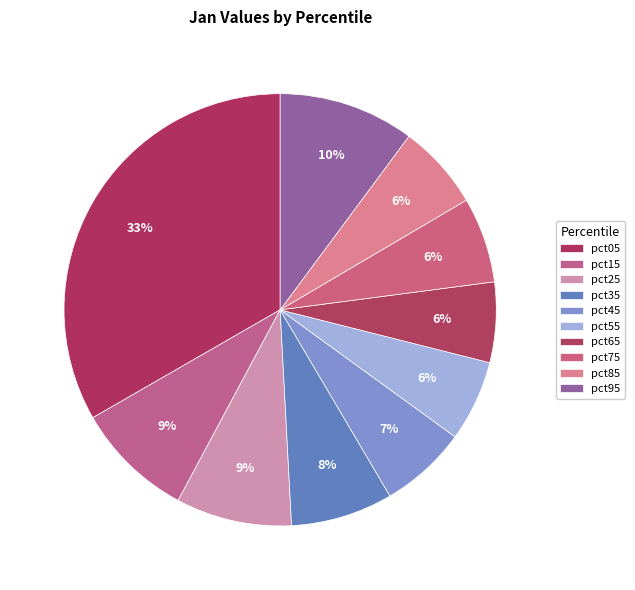

Count the number of slices in the pie.

10